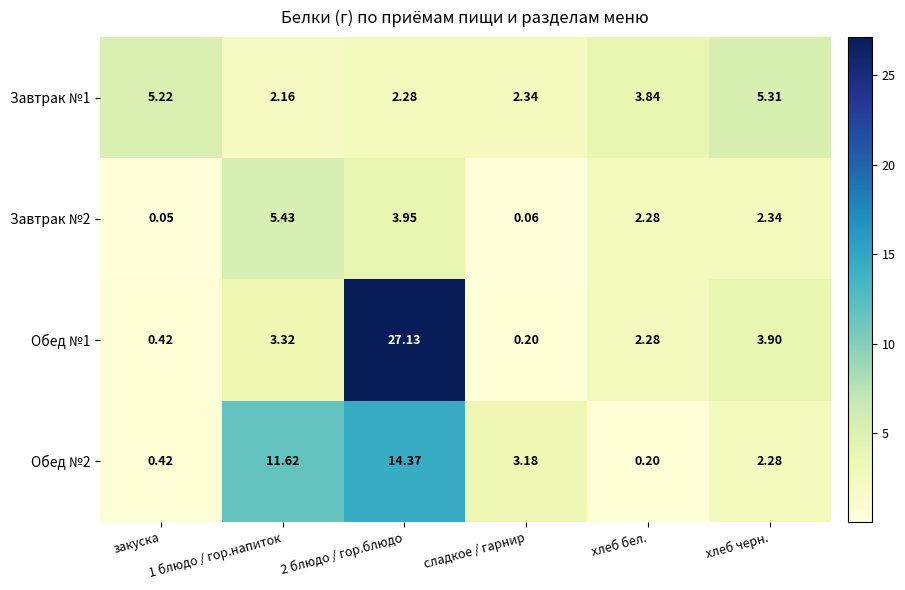

At which label is Завтрак №1 closest to 3?

сладкое / гарнир